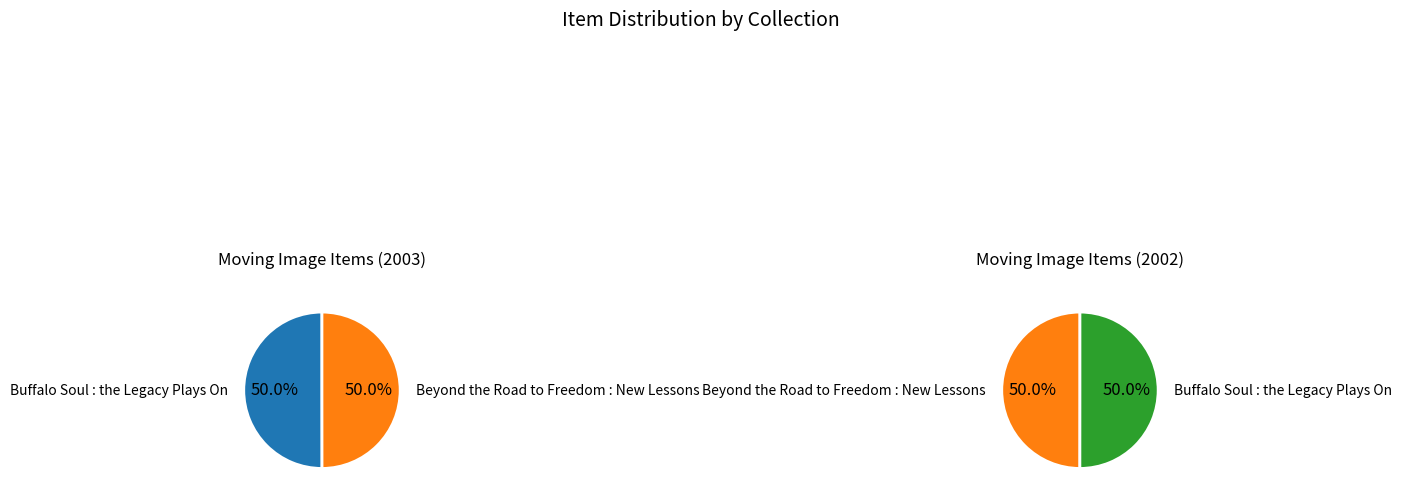

Is it true that Buffalo Soul : the Legacy Plays On is 65% of the pie?

False